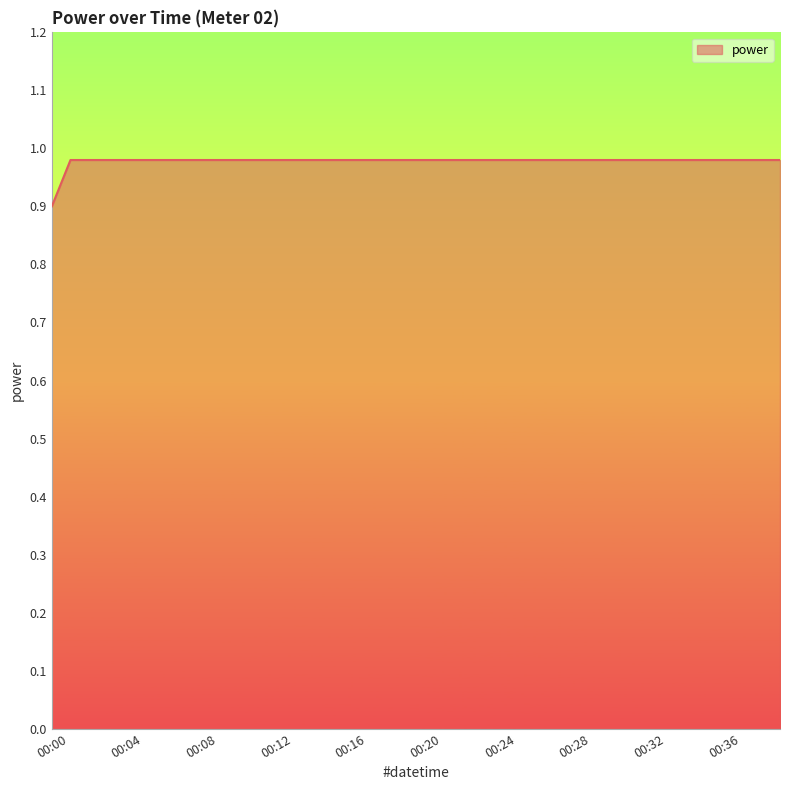

What is the minimum value shown in the chart?

0.9